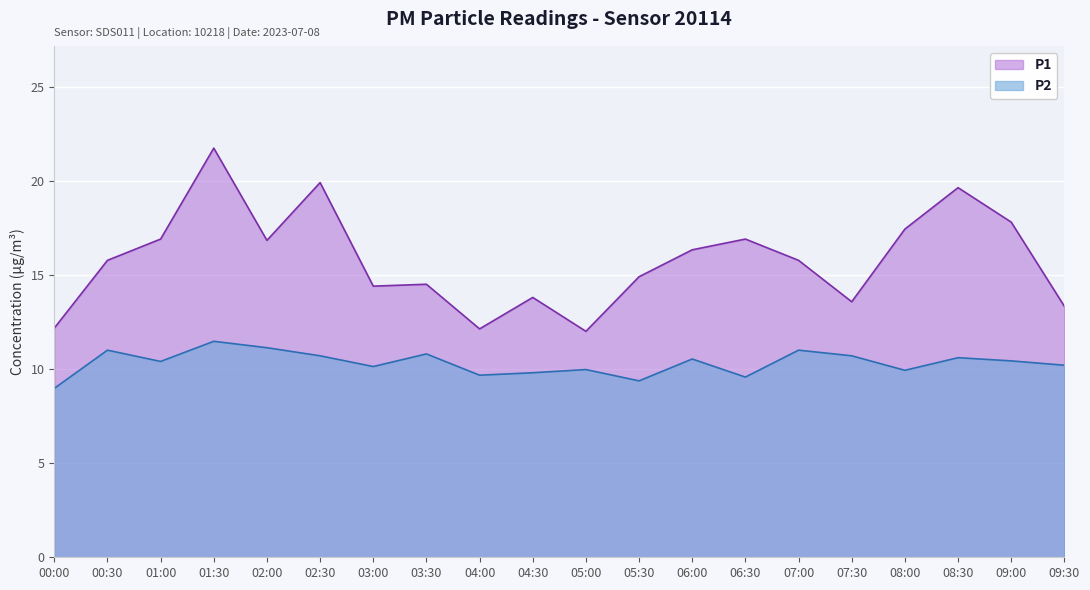

Does the chart display data point markers on the line(s)?

No